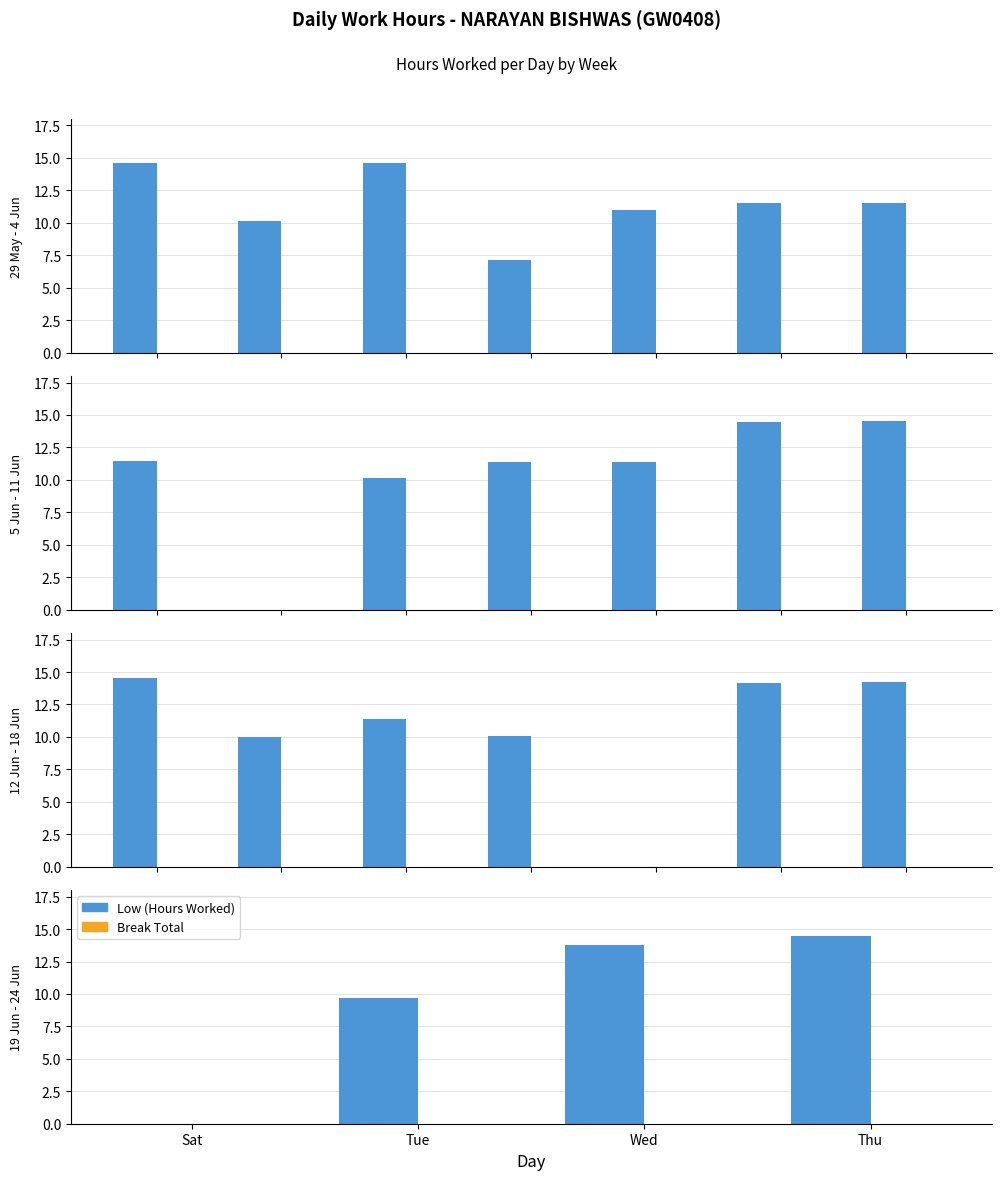

Is the value of Break Total at Thu greater than the value of Low (Hours Worked) at Wed?

No